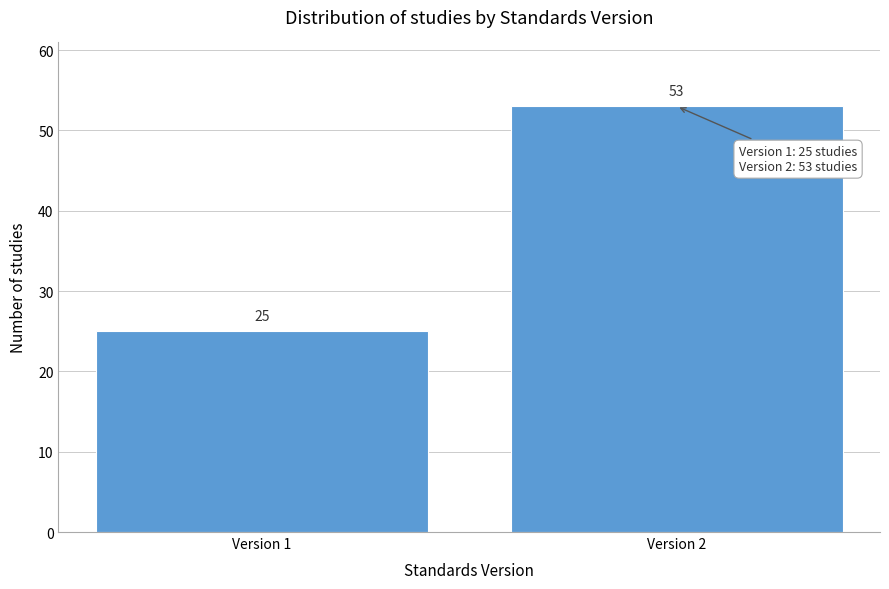

Reading left to right, transcribe all the data shown in this chart.

Version 1=25	Version 2=53